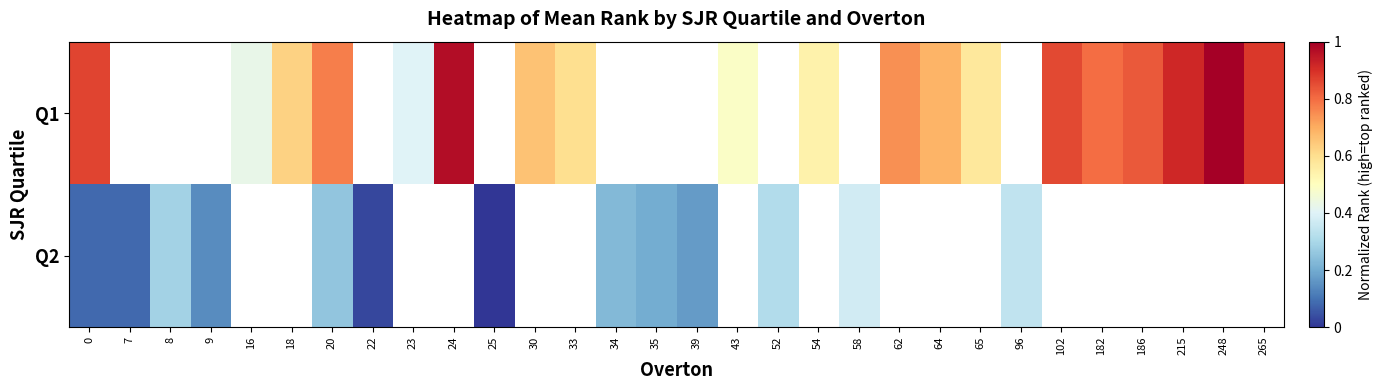

What is the difference between the maximum and minimum values in the Q1 series?

0.6